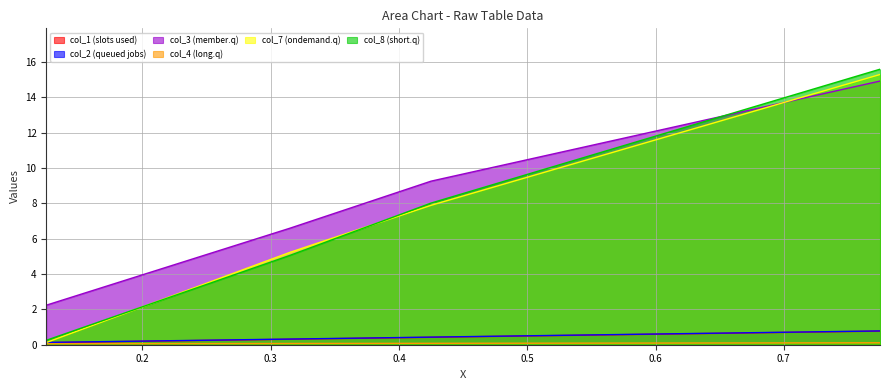

Which series has the widest spread of values?

col_8 (short.q)